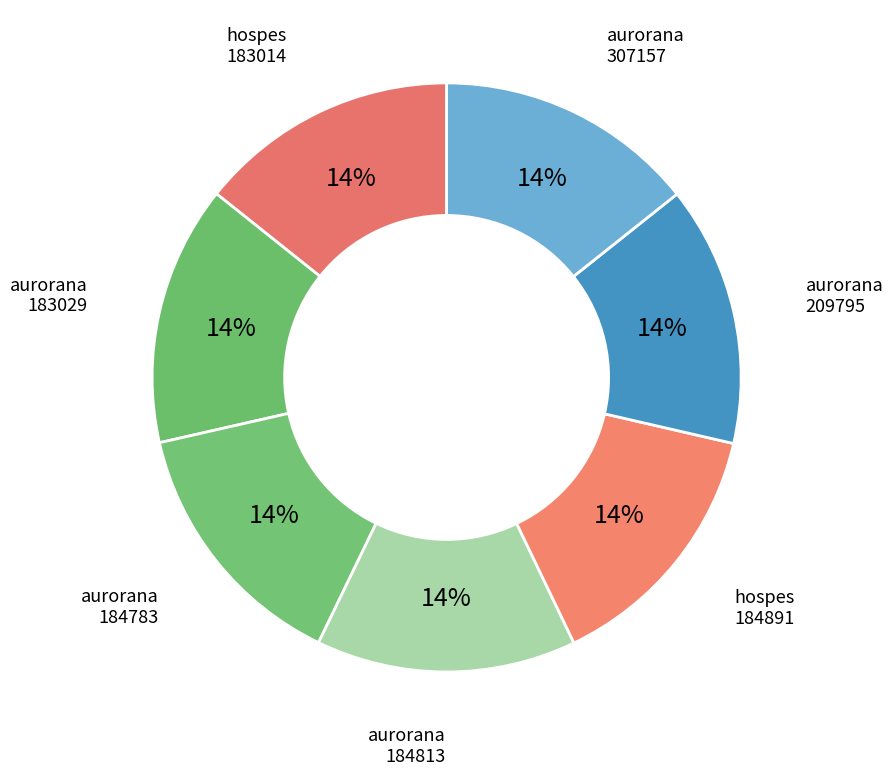

To the nearest percent, what portion does aurorana 183029 represent?

14%